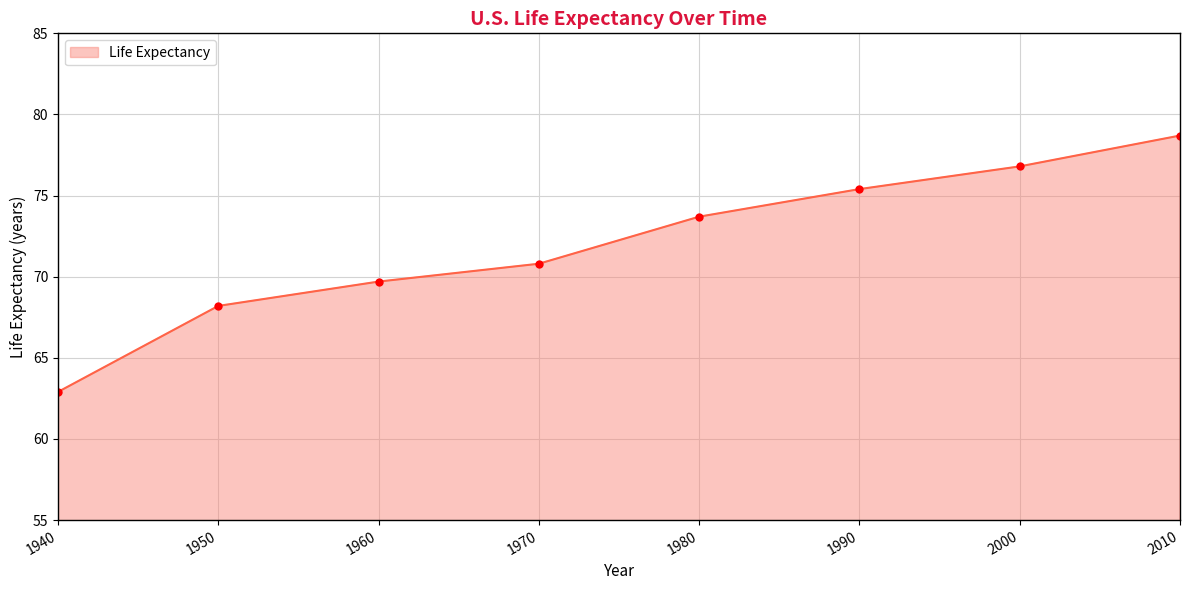

How many lines are shown in the chart?

1